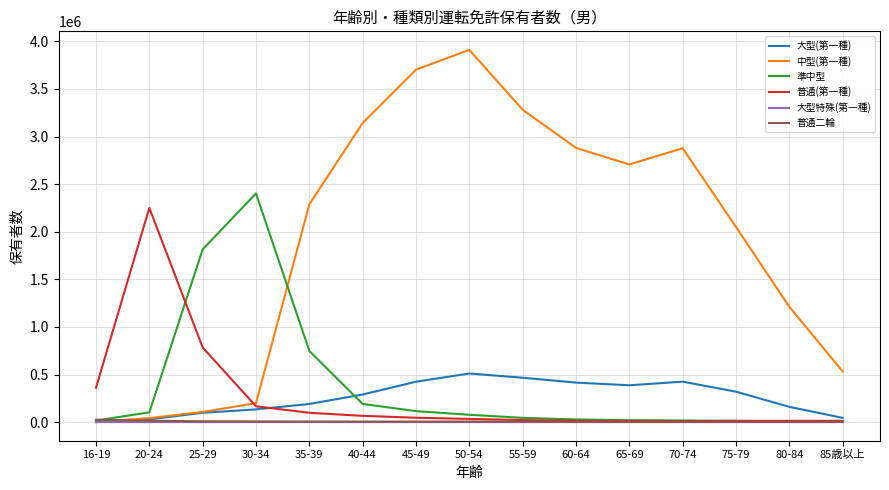

What is the average value of the 大型特殊(第一種) series?

89